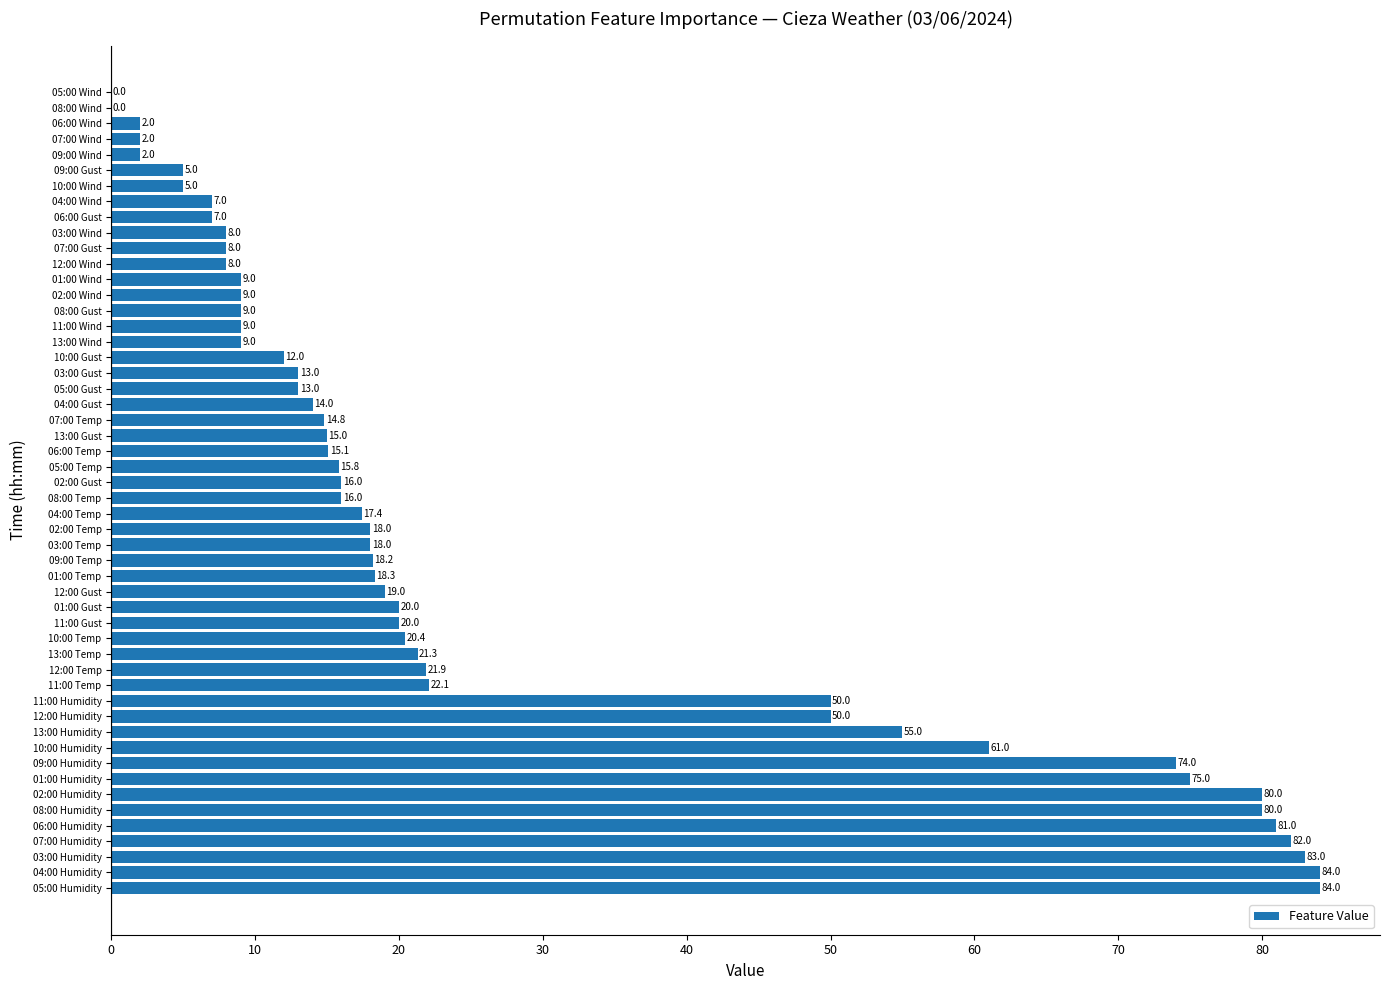

The value at 06:00 Wind is 2.0. True or false?

True